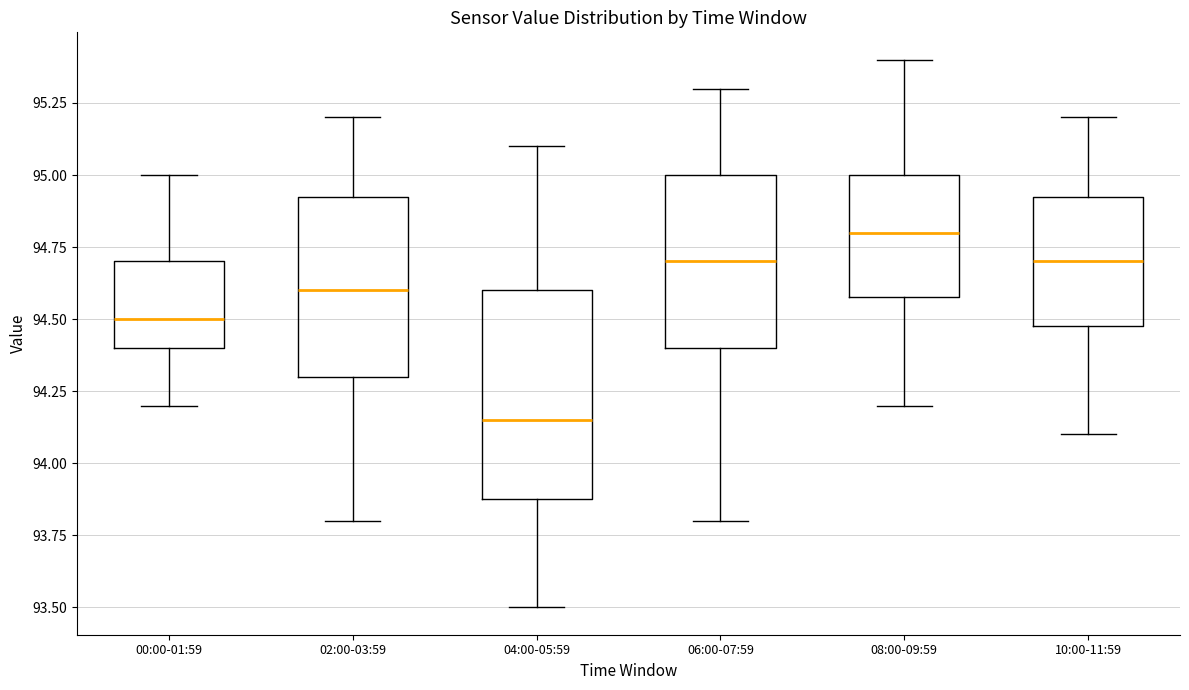

Comparing the boxes themselves (not the whiskers), which one is the tallest?

04:00-05:59